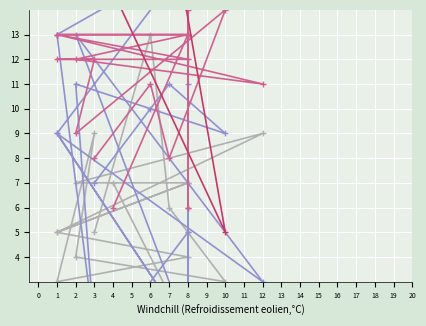

Is the value of C3 at 10 greater than the value of C4 at 1?

No